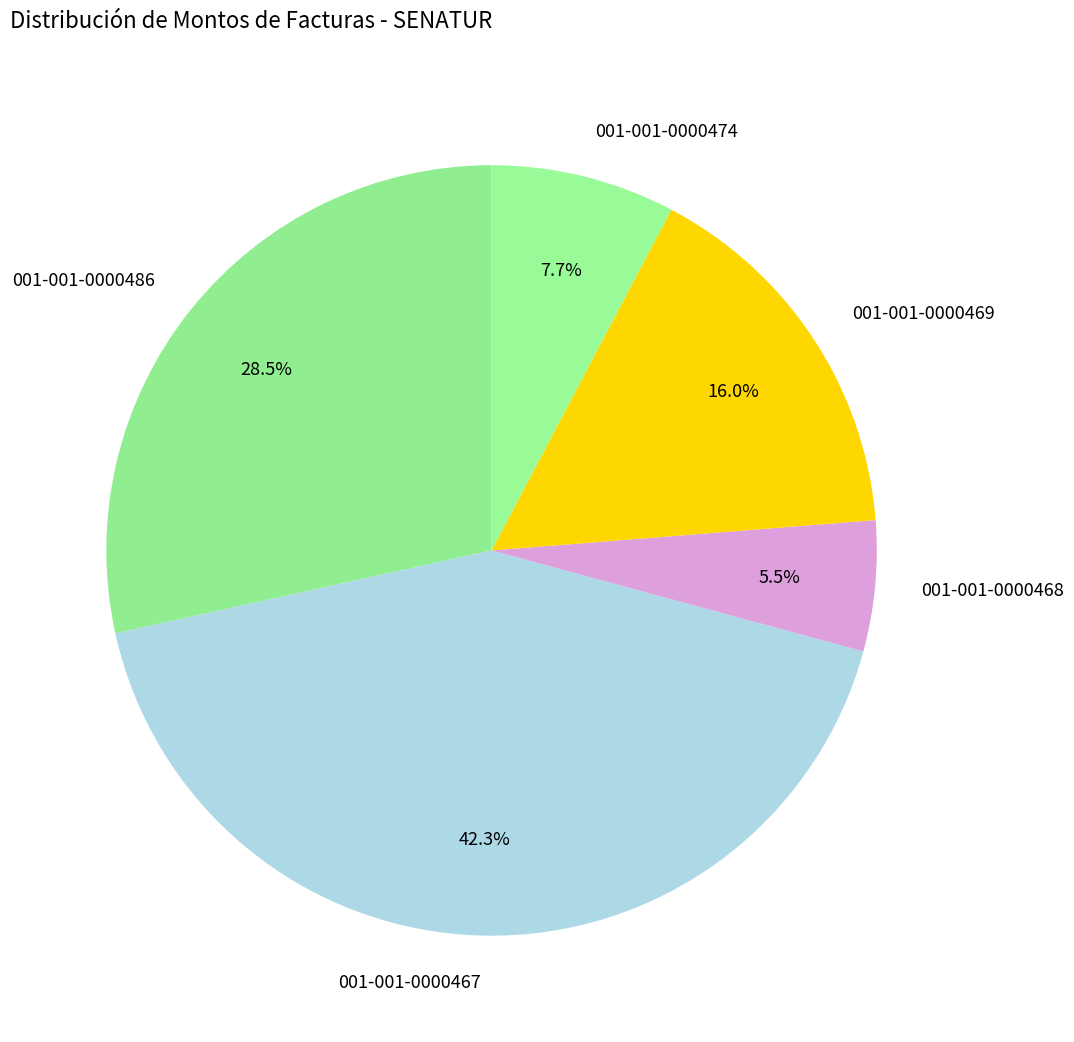

What is the total percentage of 001-001-0000474 and 001-001-0000468?

13.2%